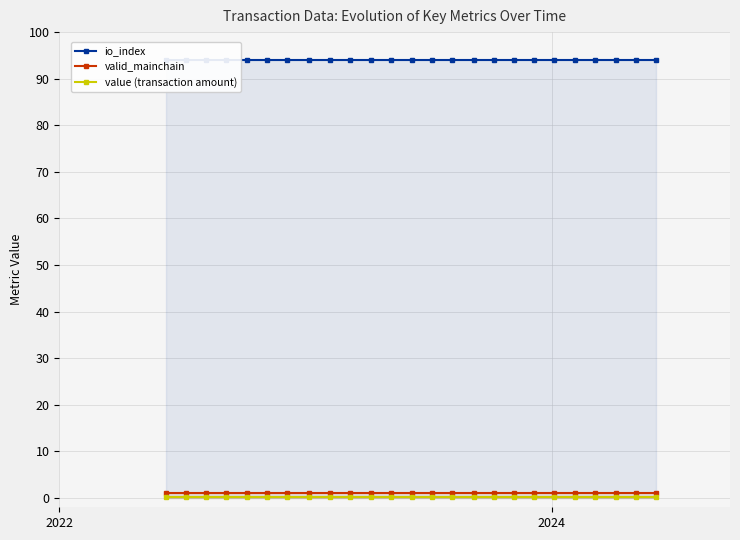

Is the value of valid_mainchain at 12 greater than the value of value (transaction amount) at 13?

Yes